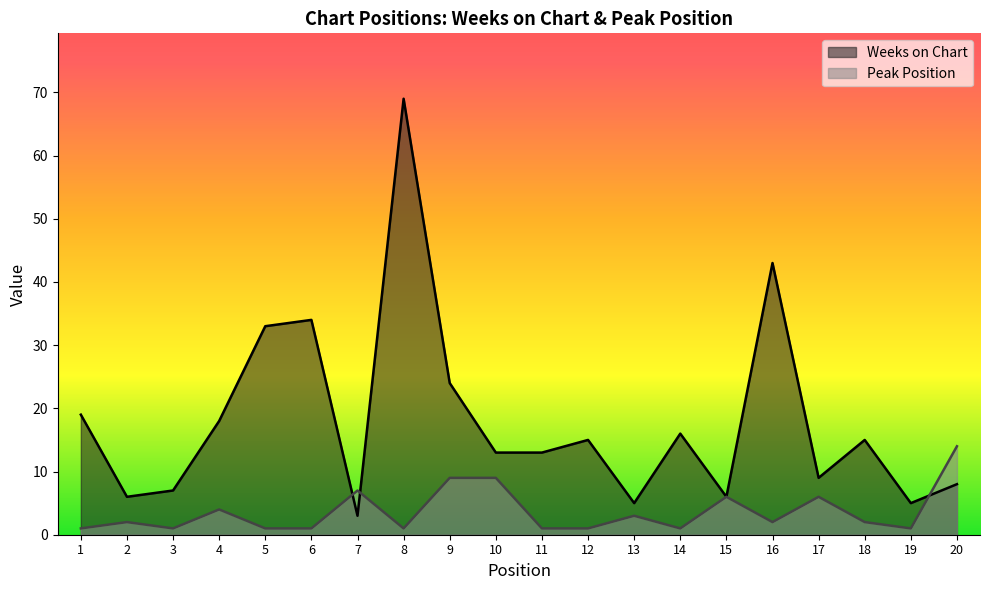

What is the spread (max minus min) of values at 18?

13